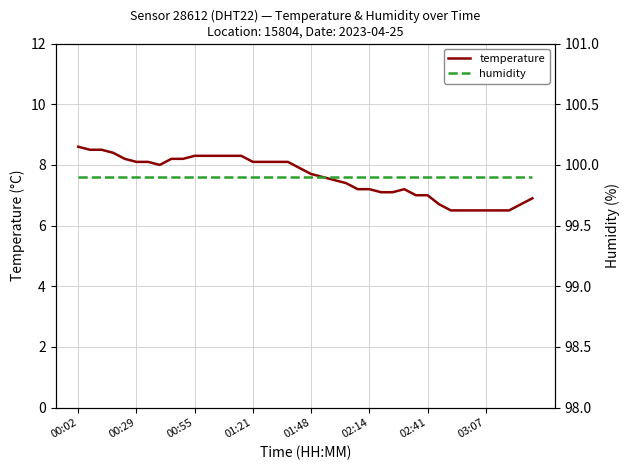

What position from the left is 19?

20